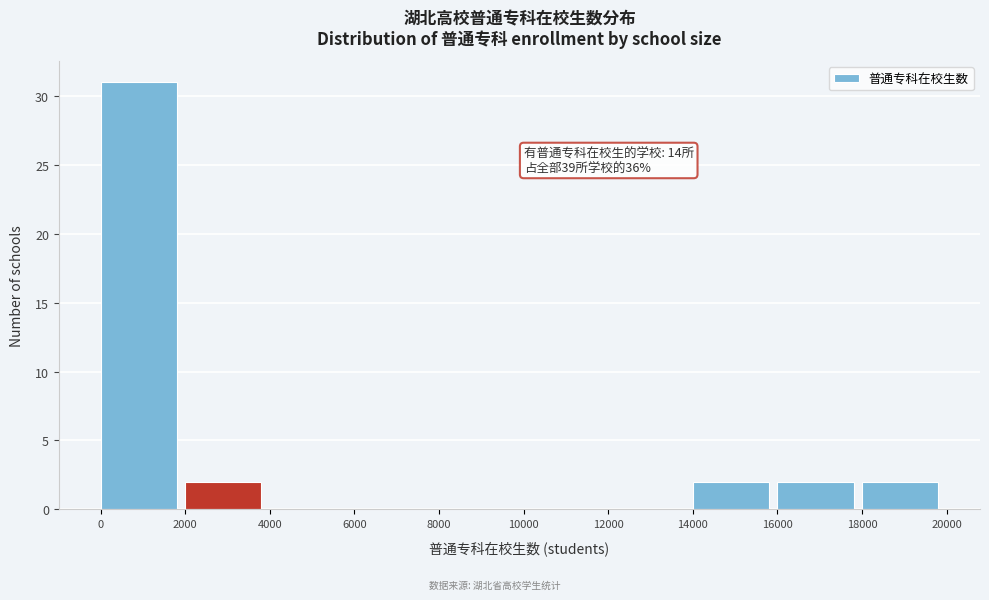

Which range on the x-axis has the tallest bar?

0 to 2000